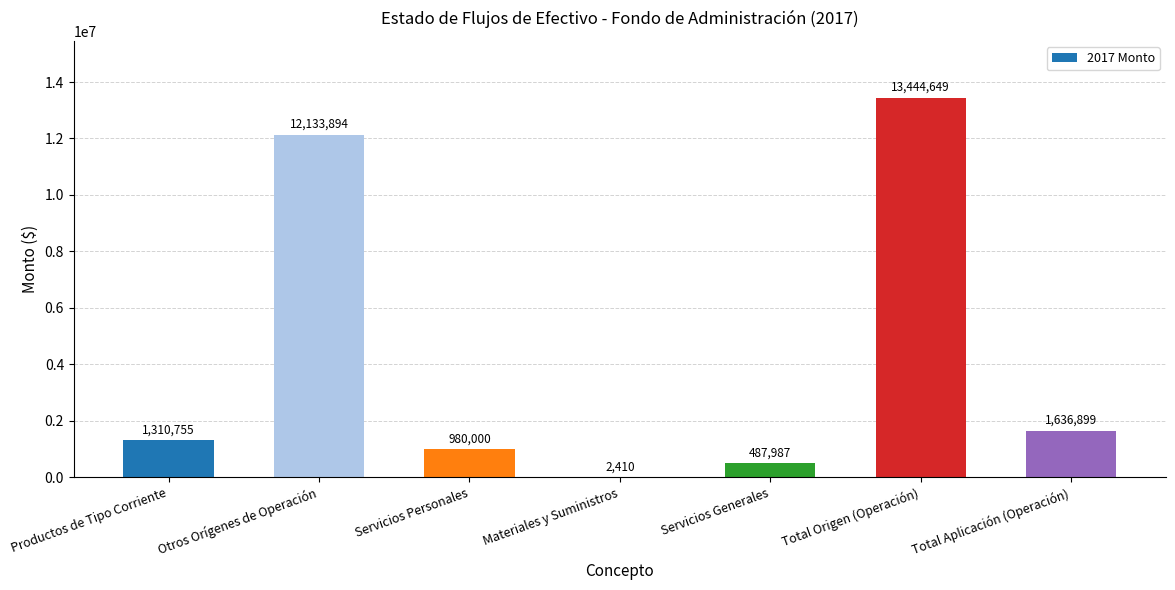

What is the sum of all values?

29996594